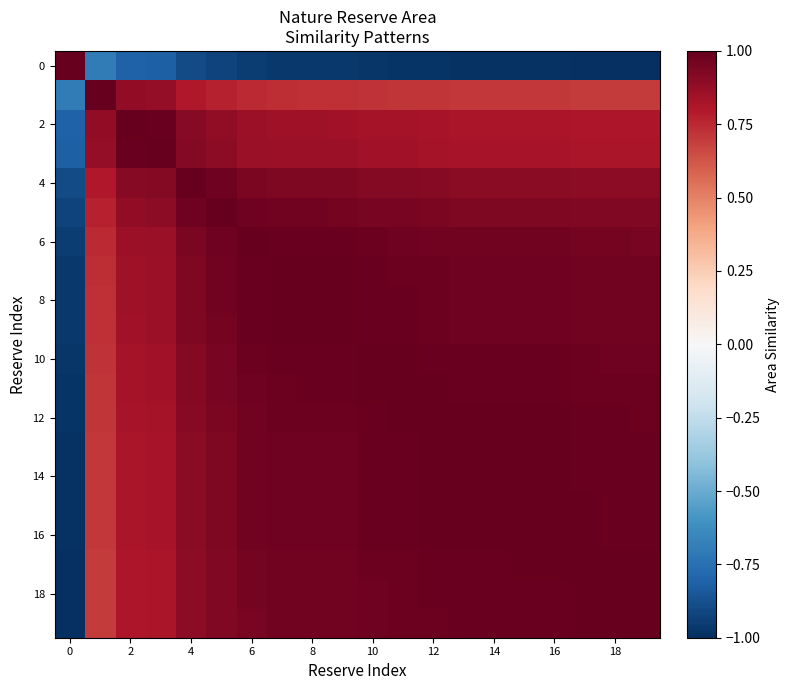

At how many categories does at least one series exceed 0?

20